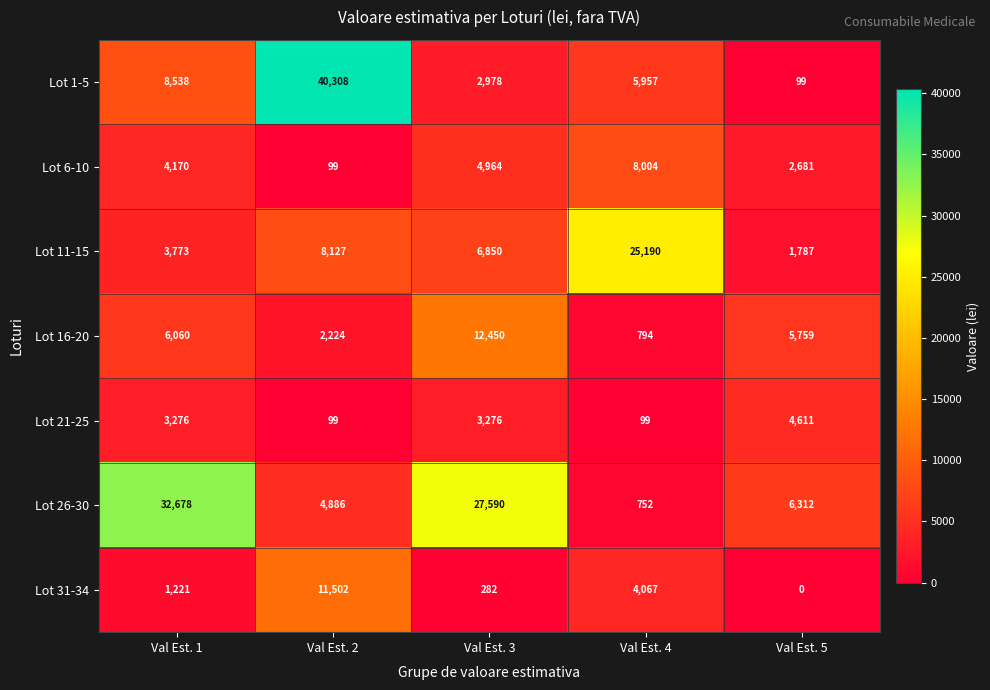

Between Val Est. 2 and Val Est. 5, which series saw the biggest shift?

Lot 1-5